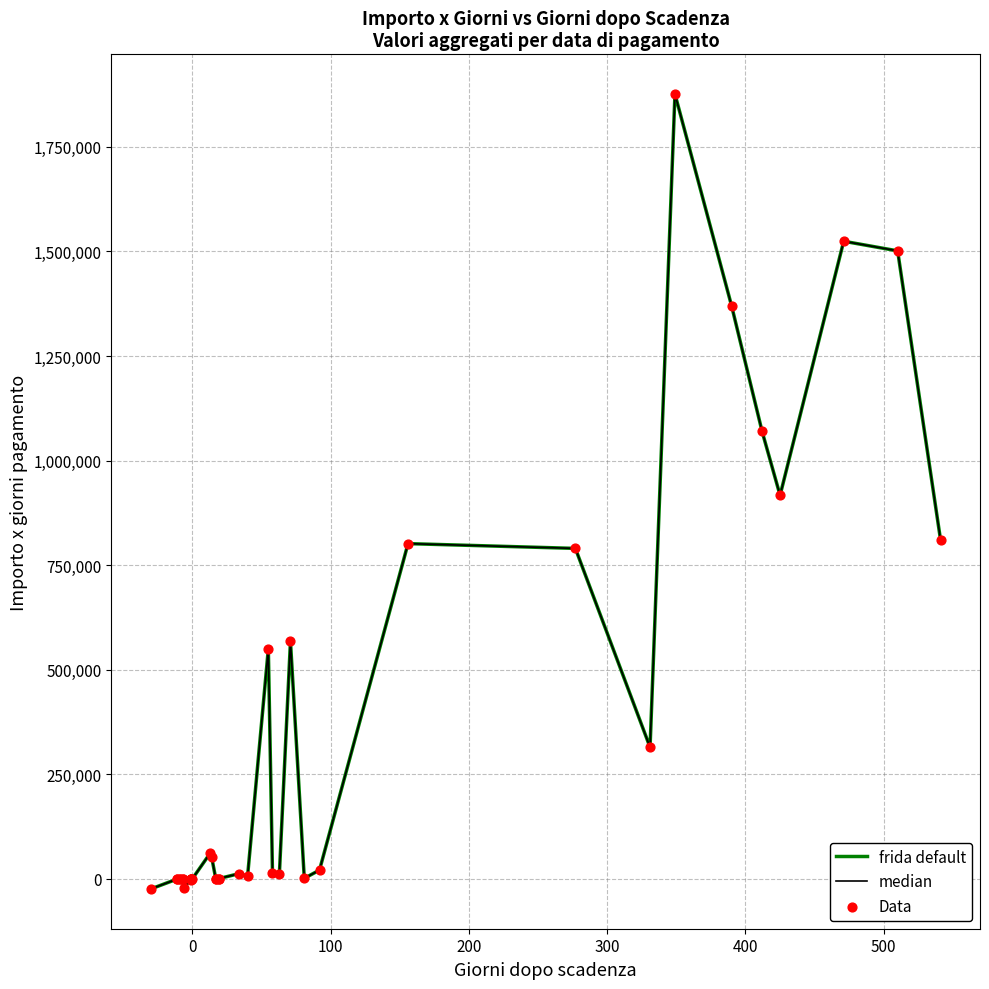

Which series has the largest total across all categories?

frida default